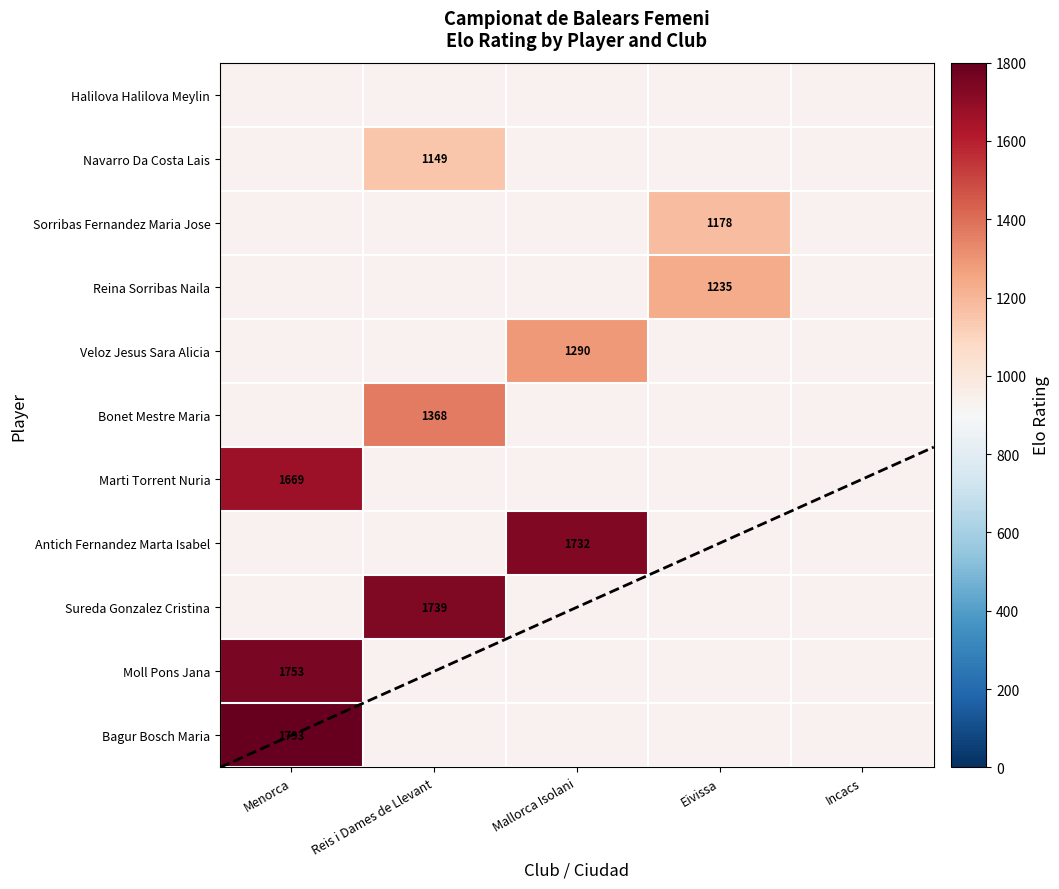

True or false: Marti Torrent Nuria has a value of 1669 at Menorca.

True